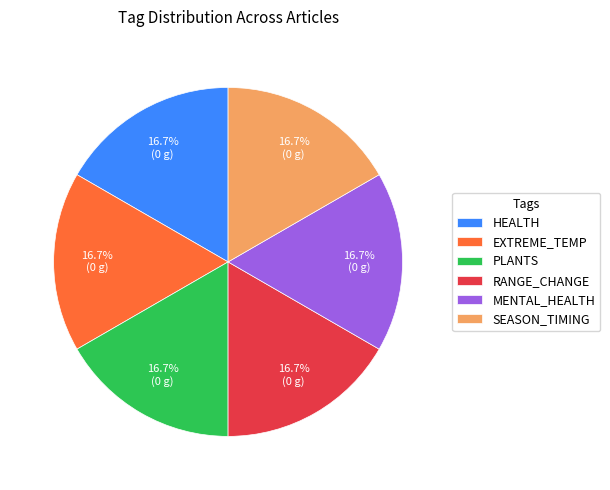

Does MENTAL_HEALTH represent more than half of the total?

No